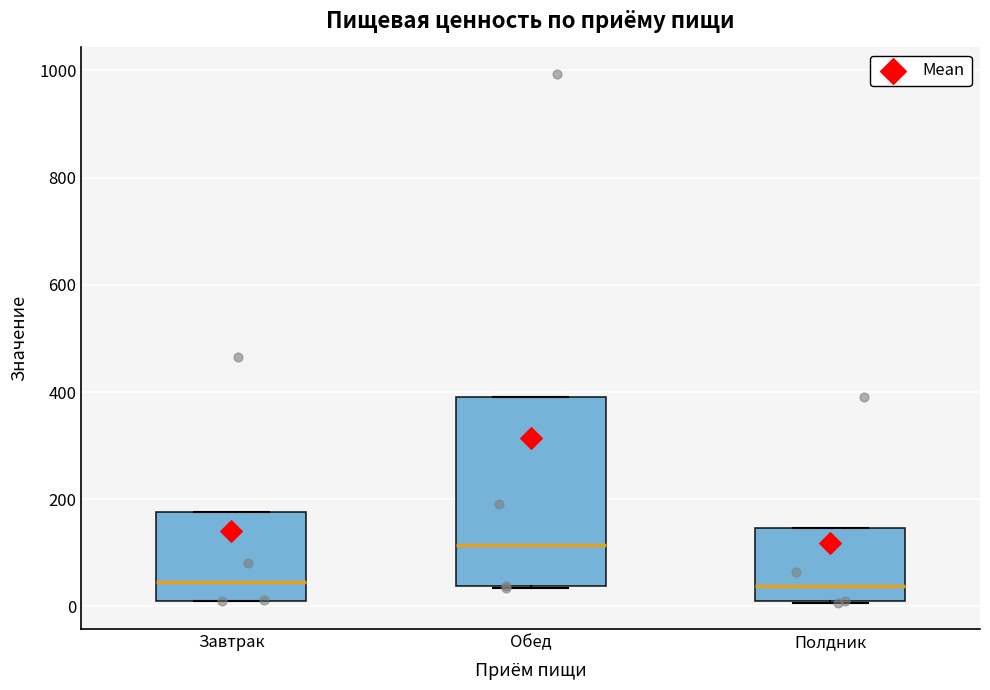

Which box's median line is the highest?

Обед